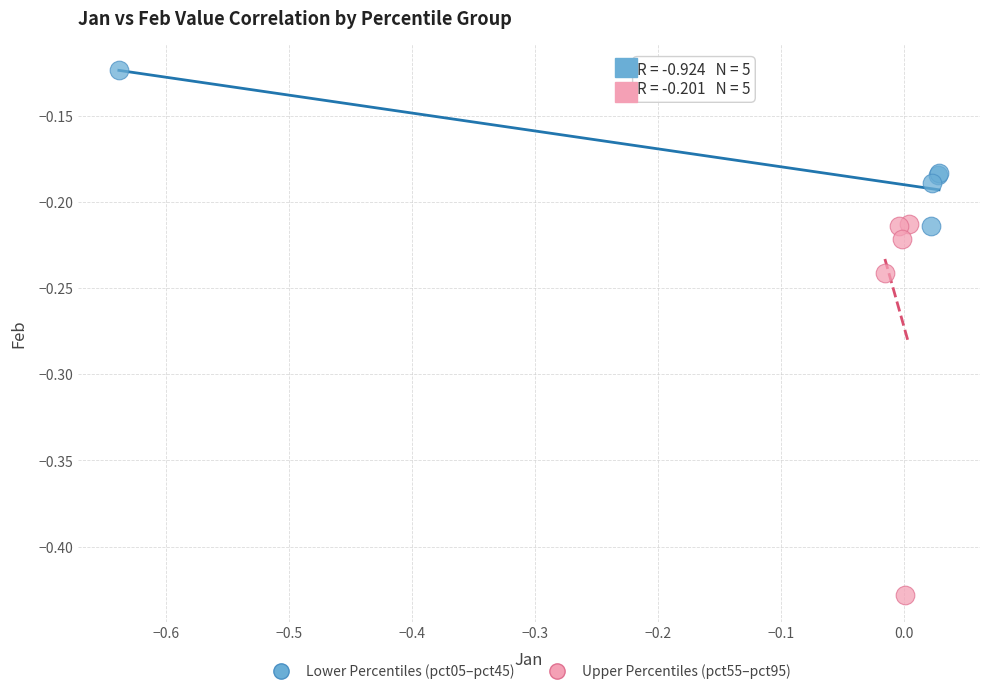

Which series has the largest Y range (max minus min)?

Upper Percentiles (pct55–pct95)